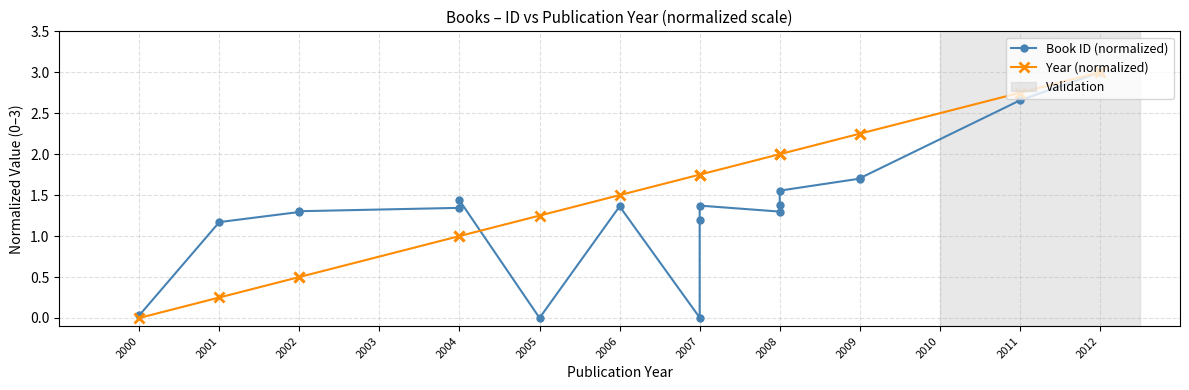

The Book ID (normalized) series shows 1.6 at 2008. True or false?

True